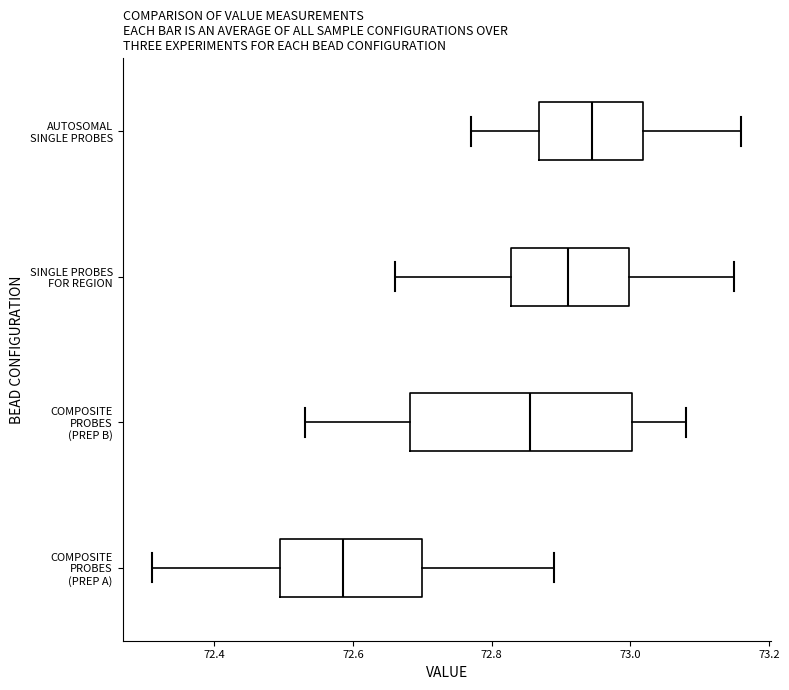

Which box is the widest, from its left edge to its right edge?

COMPOSITE PROBES (PREP B)